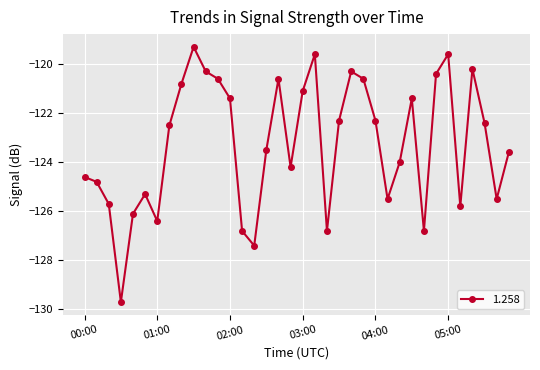

True or false: the data has more than 1 interior local peaks.

True